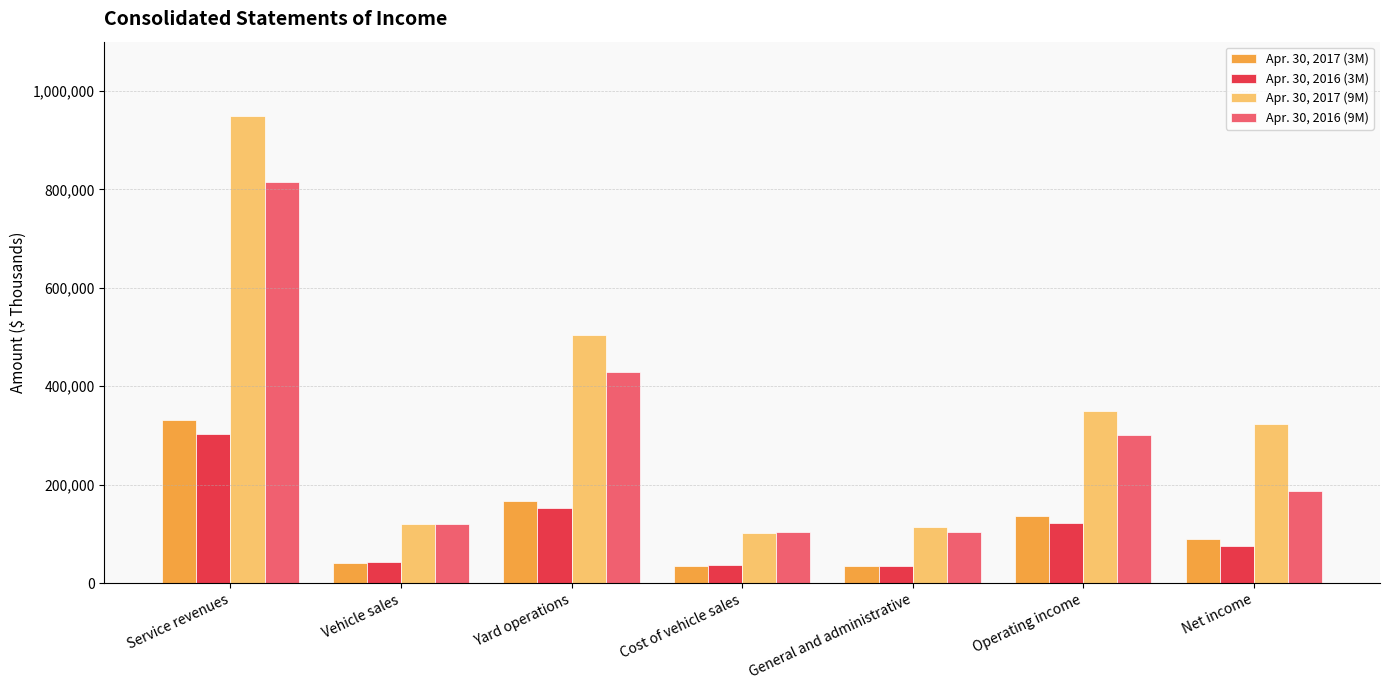

What is the sum of the Apr. 30, 2016 (3M) values at Operating income and Net income?

196572